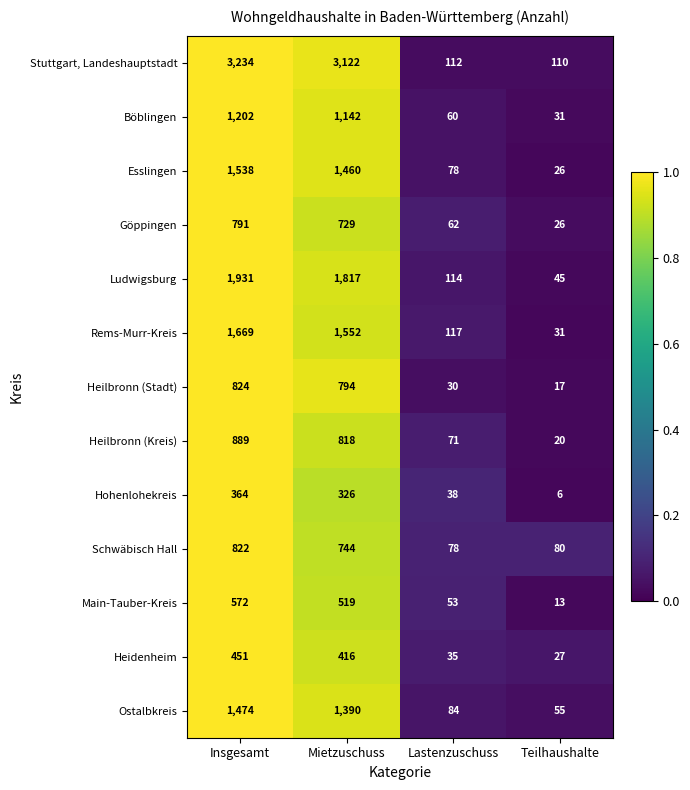

What is the average value of the Ludwigsburg series?

977